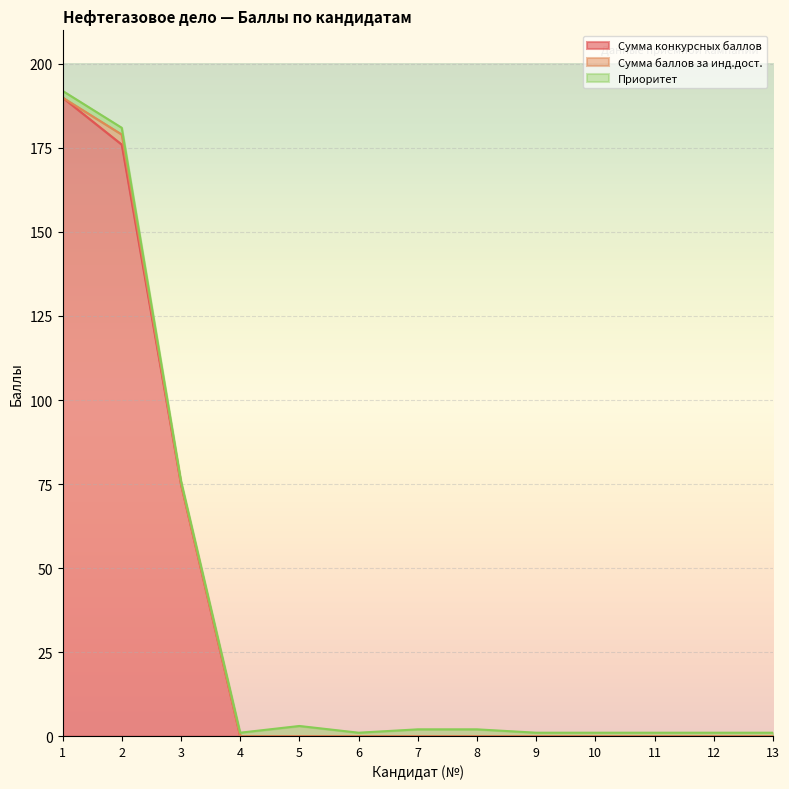

At 6, list the series in order from largest to smallest.

Приоритет, Сумма конкурсных баллов, Сумма баллов за инд.дост.